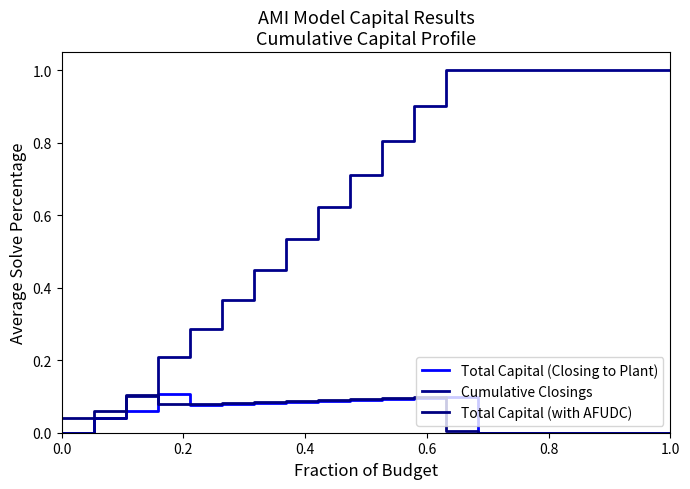

How many lines are shown in the chart?

3